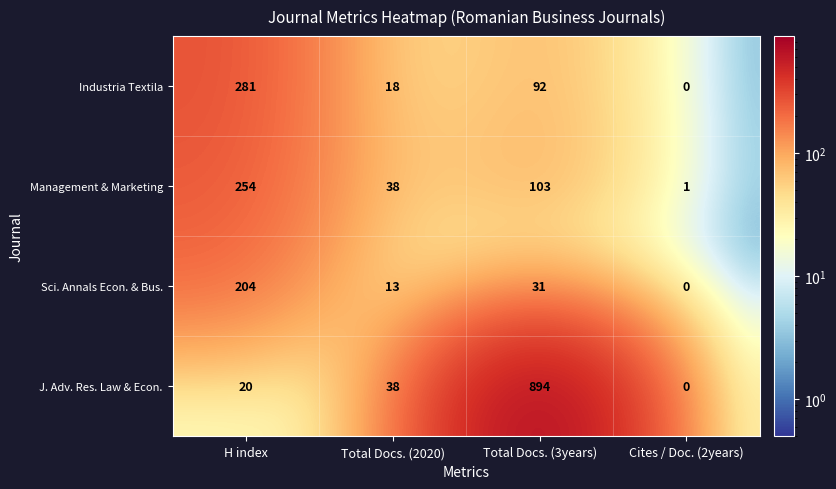

At how many categories does at least one series exceed 714?

1